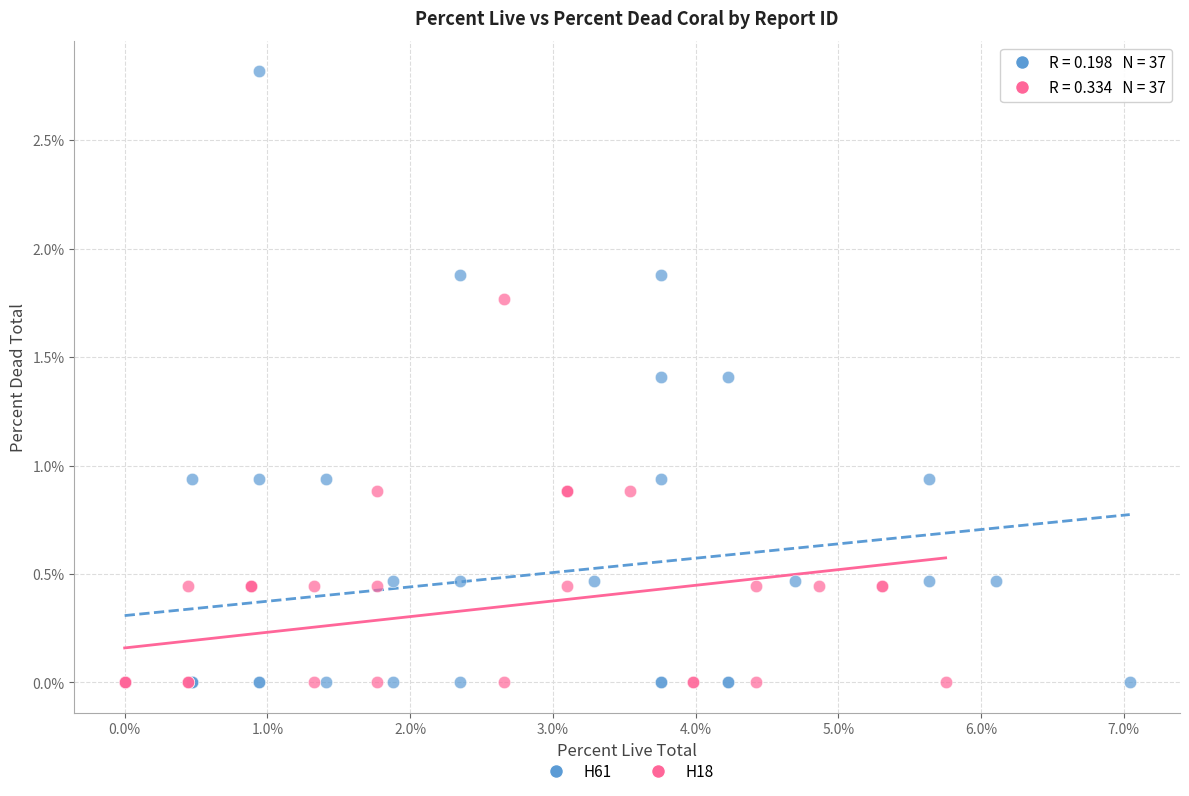

Which series contains the highest Y value?

H61